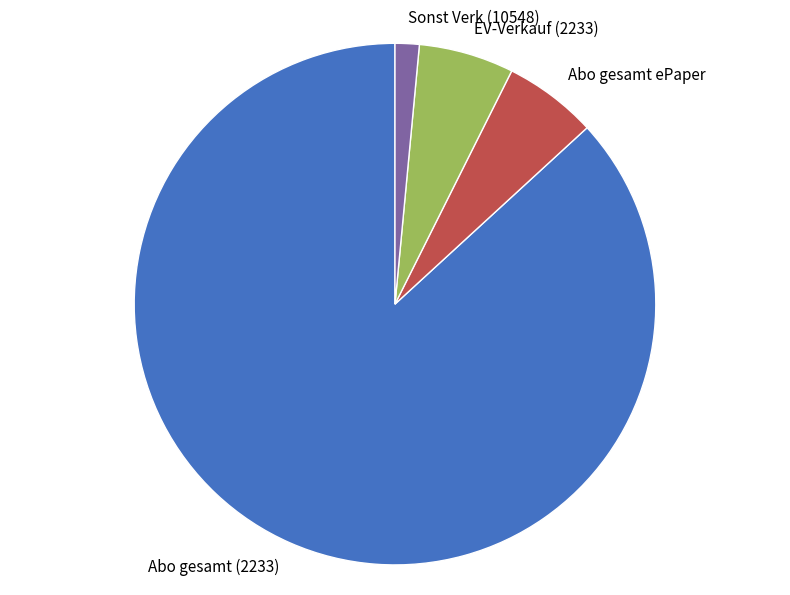

What is the largest slice in the pie chart?

Abo gesamt (2233)